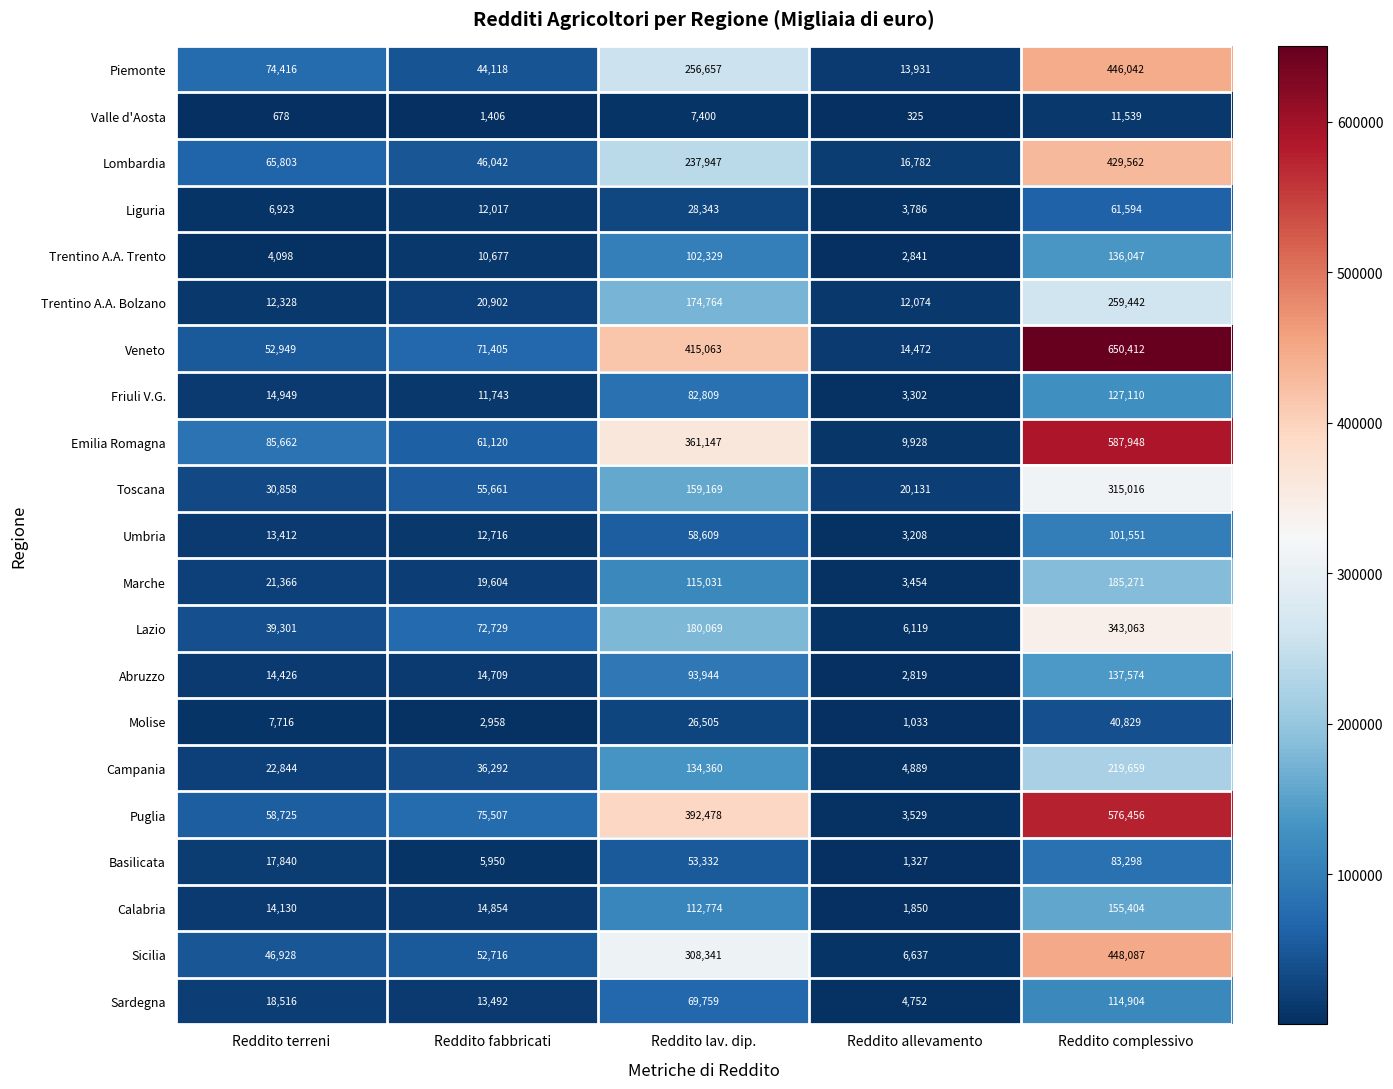

Is it true that Sardegna equals 9744 at Reddito terreni?

False